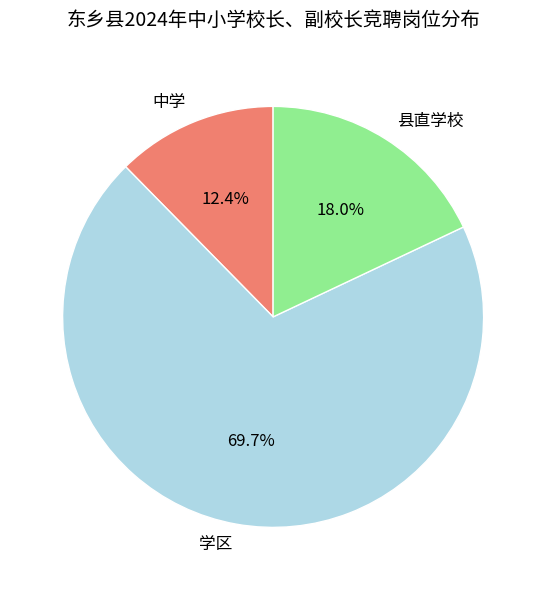

To the nearest percent, what is the difference between the largest and smallest slice percentages?

57%